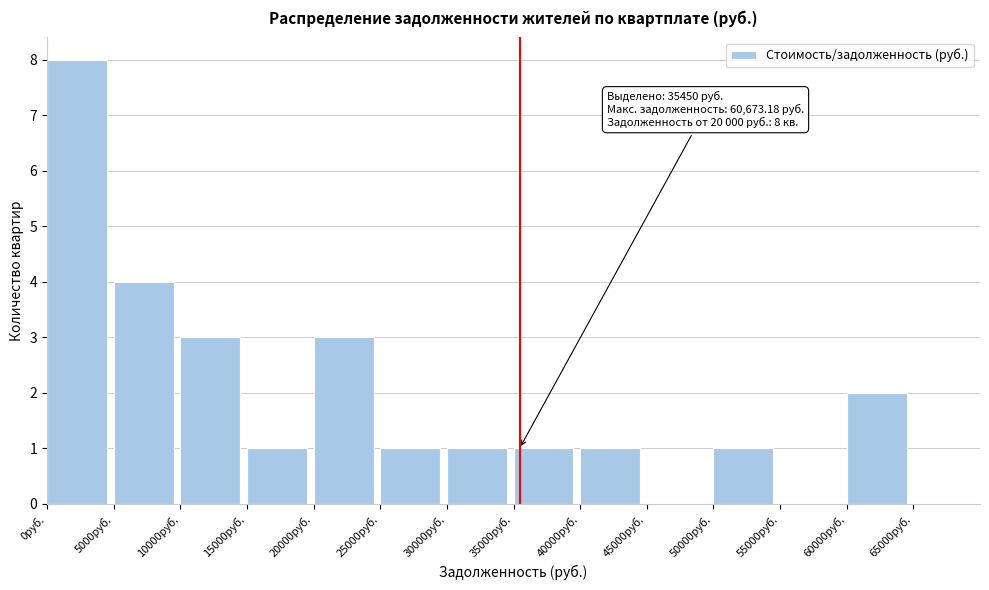

Which range on the x-axis has the tallest bar?

0 to 5000